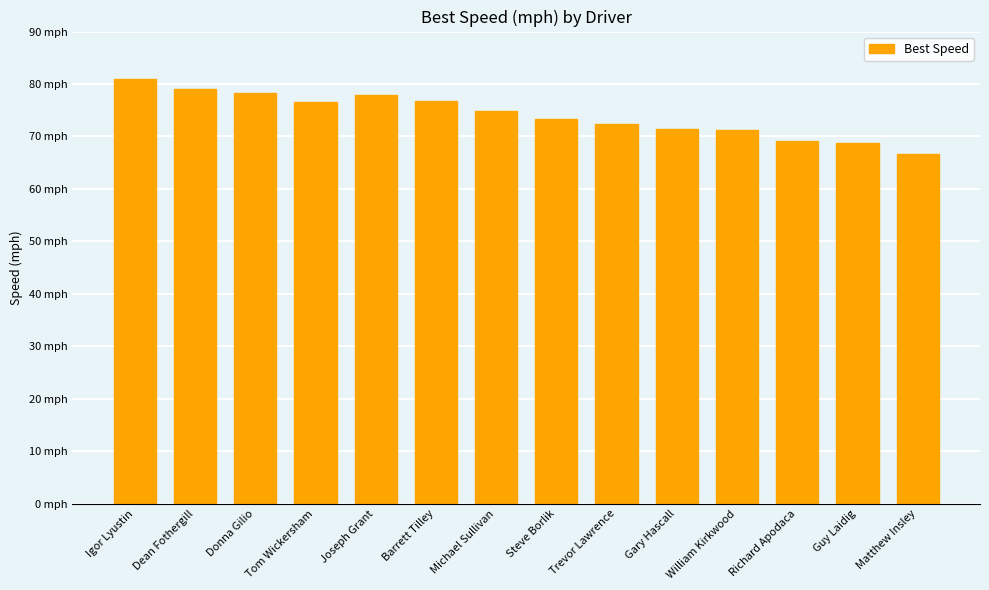

What is the smallest value displayed?

66.7